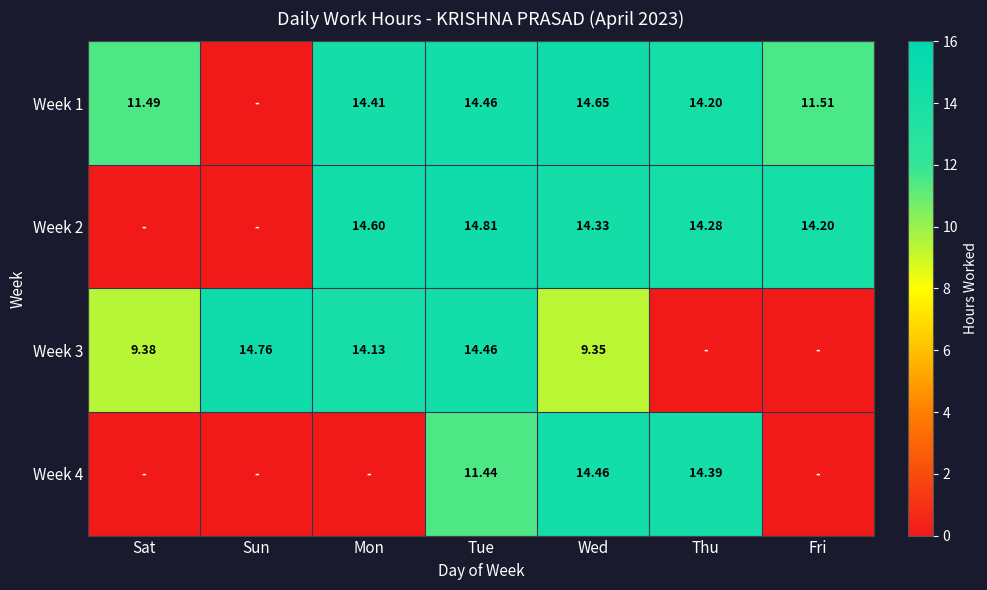

List the labels in order of Week 1 value, smallest first.

Sun, Sat, Fri, Thu, Mon, Tue, Wed